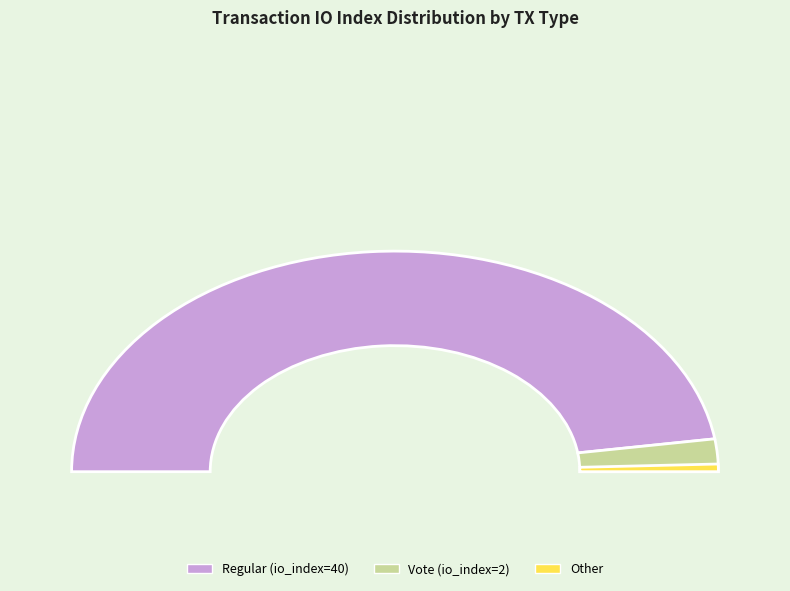

What is the largest slice in the pie chart?

Regular (io_index=40)